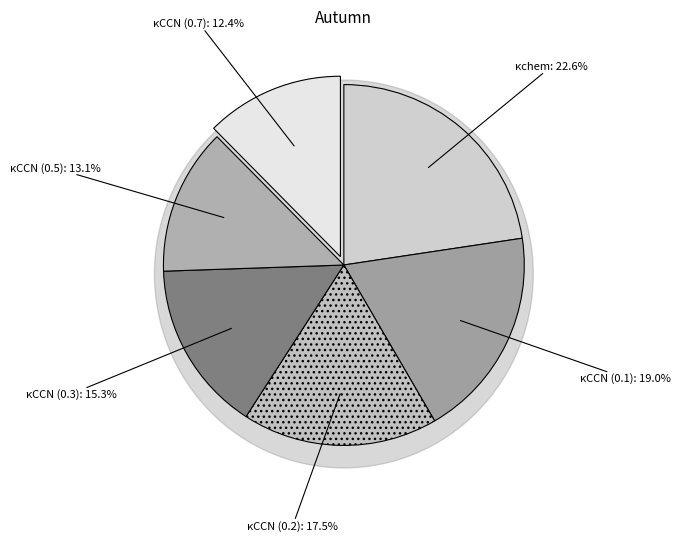

To the nearest percent, what is the difference between the κCCN (0.3) and κCCN (0.5) slice percentages?

2%